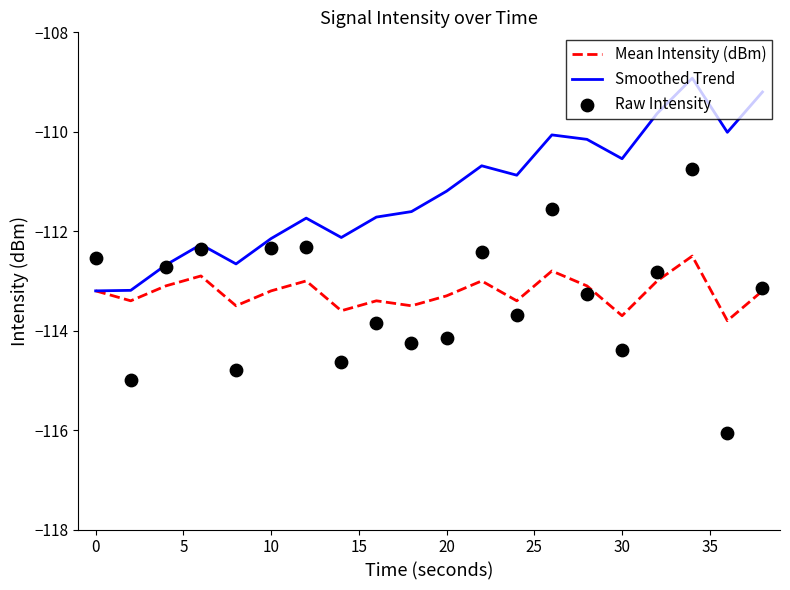

At how many categories does at least one series exceed -112?

13